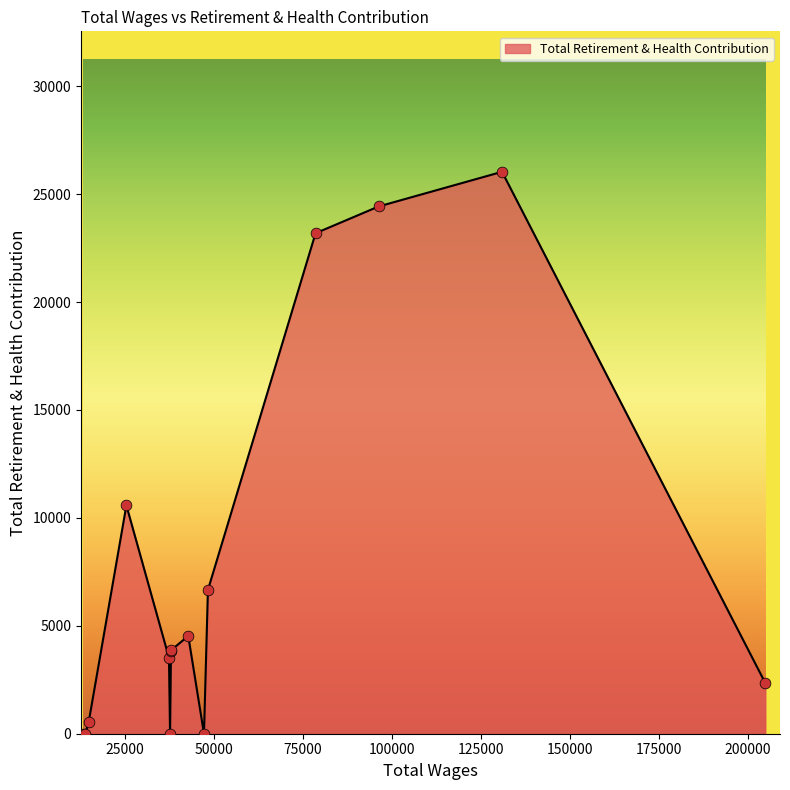

What is the difference between the maximum and minimum values?

26034